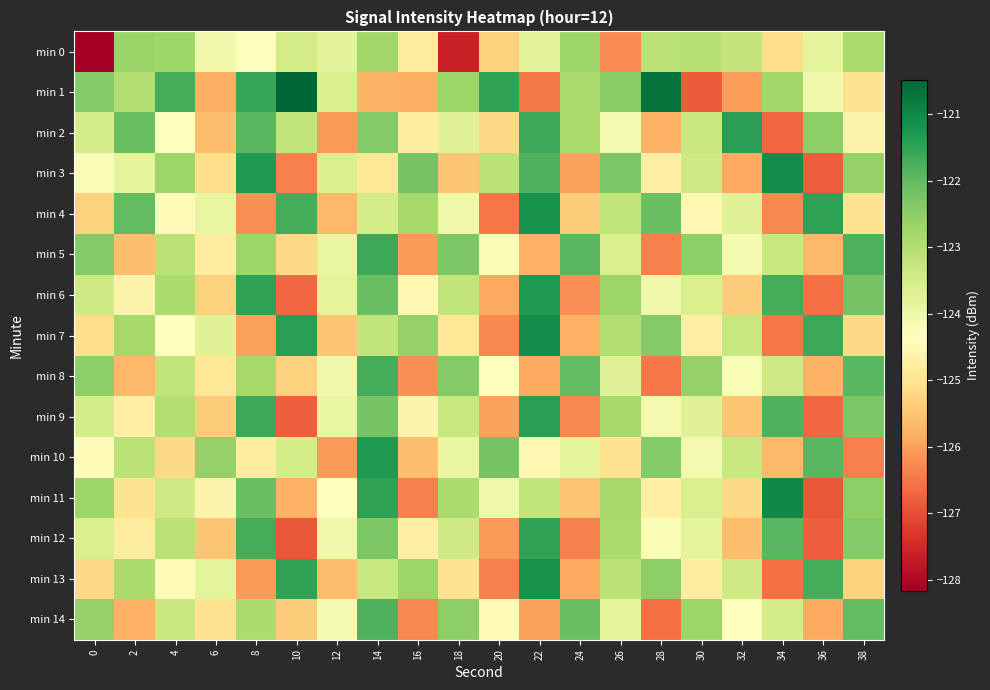

Reading left to right, list all the values displayed in this chart.

min 0: 0=-128.2	2=-122.7	4=-122.7	6=-124.1	8=-124.4	10=-123.5	12=-123.8	14=-122.8	16=-124.8	18=-127.6	20=-125.3	22=-123.7	24=-122.7	26=-126.3	28=-123.1	30=-123.1	32=-123.2	34=-125.1	36=-123.8	38=-122.9
min 1: 0=-122.4	2=-122.9	4=-121.7	6=-125.8	8=-121.5	10=-120.5	12=-123.6	14=-125.8	16=-125.8	18=-122.7	20=-121.5	22=-126.5	24=-122.9	26=-122.4	28=-120.7	30=-126.8	32=-126.1	34=-122.8	36=-124.1	38=-125.0
min 2: 0=-123.5	2=-122.1	4=-124.3	6=-125.6	8=-121.9	10=-123.2	12=-126.1	14=-122.4	16=-124.8	18=-123.7	20=-125.2	22=-121.6	24=-122.9	26=-124.1	28=-125.8	30=-123.3	32=-121.4	34=-126.7	36=-122.5	38=-124.6
min 3: 0=-124.2	2=-123.8	4=-122.7	6=-125.1	8=-121.3	10=-126.4	12=-123.6	14=-124.9	16=-122.2	18=-125.5	20=-123.1	22=-121.8	24=-126.0	26=-122.3	28=-124.7	30=-123.4	32=-125.9	34=-121.1	36=-126.8	38=-122.6
min 4: 0=-125.3	2=-122.0	4=-124.4	6=-123.9	8=-126.2	10=-121.7	12=-125.7	14=-123.5	16=-122.8	18=-124.0	20=-126.5	22=-121.2	24=-125.4	26=-123.2	28=-122.1	30=-124.5	32=-123.7	34=-126.3	36=-121.5	38=-125.0
min 5: 0=-122.4	2=-125.6	4=-123.1	6=-124.8	8=-122.7	10=-125.2	12=-123.9	14=-121.6	16=-126.1	18=-122.3	20=-124.2	22=-125.8	24=-121.9	26=-123.6	28=-126.4	30=-122.5	32=-124.1	34=-123.3	36=-125.7	38=-121.8
min 6: 0=-123.4	2=-124.6	4=-122.9	6=-125.3	8=-121.5	10=-126.7	12=-123.8	14=-122.1	16=-124.5	18=-123.2	20=-125.9	22=-121.3	24=-126.2	26=-122.7	28=-124.0	30=-123.6	32=-125.4	34=-121.7	36=-126.6	38=-122.2
min 7: 0=-125.1	2=-122.8	4=-124.3	6=-123.7	8=-126.0	10=-121.4	12=-125.5	14=-123.2	16=-122.6	18=-124.9	20=-126.3	22=-121.1	24=-125.8	26=-123.0	28=-122.4	30=-124.7	32=-123.3	34=-126.5	36=-121.6	38=-125.2
min 8: 0=-122.5	2=-125.7	4=-123.2	6=-124.9	8=-122.8	10=-125.3	12=-124.0	14=-121.7	16=-126.2	18=-122.4	20=-124.3	22=-125.9	24=-122.0	26=-123.7	28=-126.5	30=-122.6	32=-124.2	34=-123.4	36=-125.8	38=-121.9
min 9: 0=-123.5	2=-124.7	4=-123.0	6=-125.4	8=-121.6	10=-126.8	12=-123.9	14=-122.2	16=-124.6	18=-123.3	20=-126.0	22=-121.4	24=-126.3	26=-122.8	28=-124.1	30=-123.7	32=-125.5	34=-121.8	36=-126.7	38=-122.3
min 10: 0=-124.4	2=-123.1	4=-125.2	6=-122.6	8=-124.8	10=-123.5	12=-126.1	14=-121.3	16=-125.6	18=-123.9	20=-122.2	22=-124.5	24=-123.8	26=-125.0	28=-122.4	30=-124.1	32=-123.3	34=-125.7	36=-121.9	38=-126.4
min 11: 0=-122.7	2=-125.0	4=-123.4	6=-124.6	8=-122.1	10=-125.8	12=-124.3	14=-121.5	16=-126.4	18=-122.9	20=-124.0	22=-123.2	24=-125.5	26=-122.8	28=-124.7	30=-123.6	32=-125.2	34=-121.0	36=-126.9	38=-122.5
min 12: 0=-123.6	2=-124.8	4=-123.1	6=-125.5	8=-121.7	10=-126.9	12=-124.0	14=-122.3	16=-124.7	18=-123.4	20=-126.1	22=-121.5	24=-126.4	26=-122.9	28=-124.2	30=-123.8	32=-125.6	34=-121.9	36=-126.8	38=-122.4
min 13: 0=-125.2	2=-122.9	4=-124.4	6=-123.8	8=-126.1	10=-121.5	12=-125.6	14=-123.3	16=-122.7	18=-125.0	20=-126.4	22=-121.2	24=-125.9	26=-123.1	28=-122.5	30=-124.8	32=-123.4	34=-126.6	36=-121.7	38=-125.3
min 14: 0=-122.6	2=-125.8	4=-123.3	6=-125.0	8=-122.9	10=-125.4	12=-124.1	14=-121.8	16=-126.3	18=-122.5	20=-124.4	22=-126.0	24=-122.1	26=-123.8	28=-126.6	30=-122.7	32=-124.3	34=-123.5	36=-125.9	38=-122.0